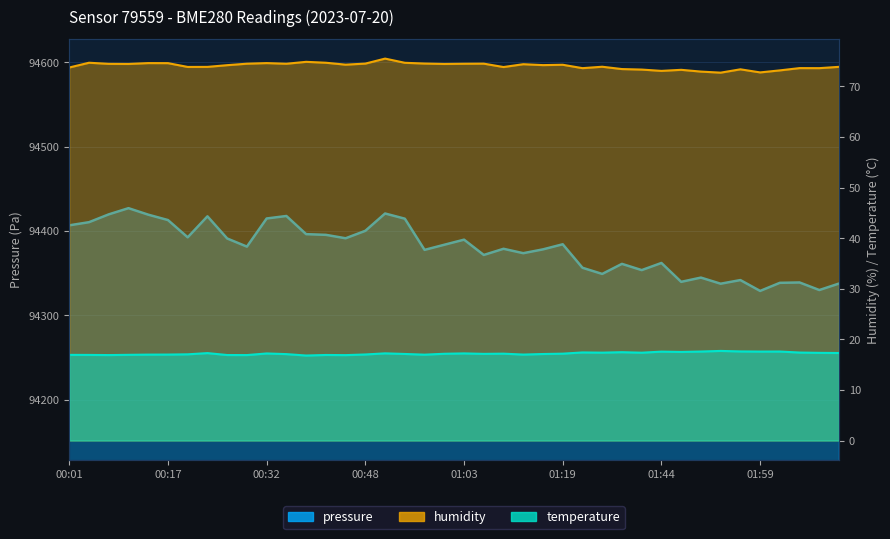

Which label corresponds to the smallest value in the chart?

00:39